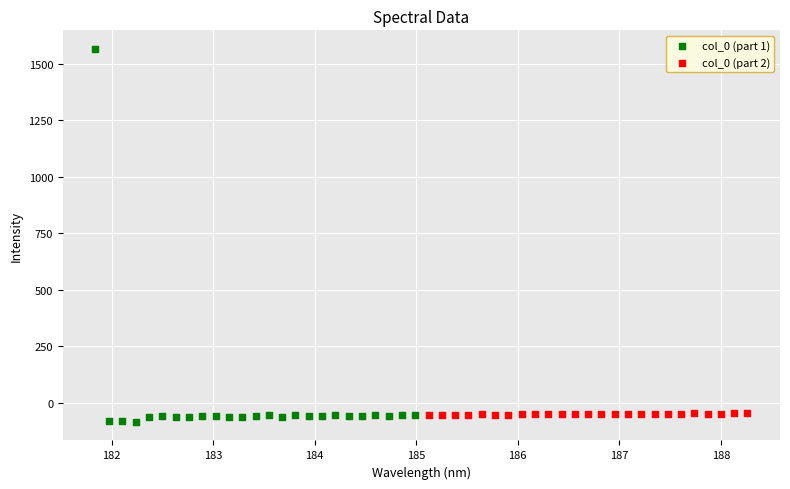

Which series has the widest spread of Y values?

col_0 (part 1)